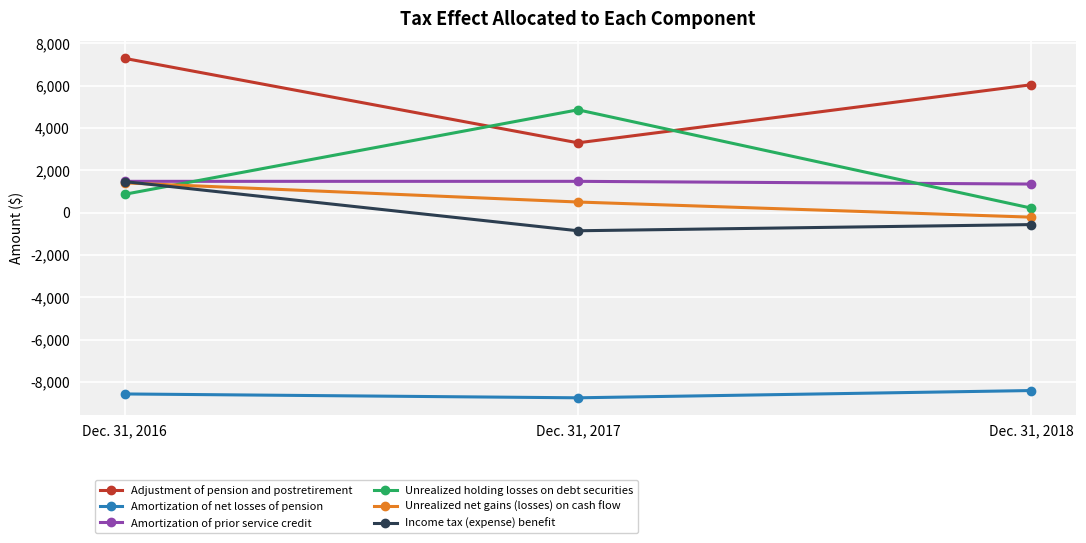

At which label is Adjustment of pension and postretirement closest to 5295?

Dec. 31, 2018